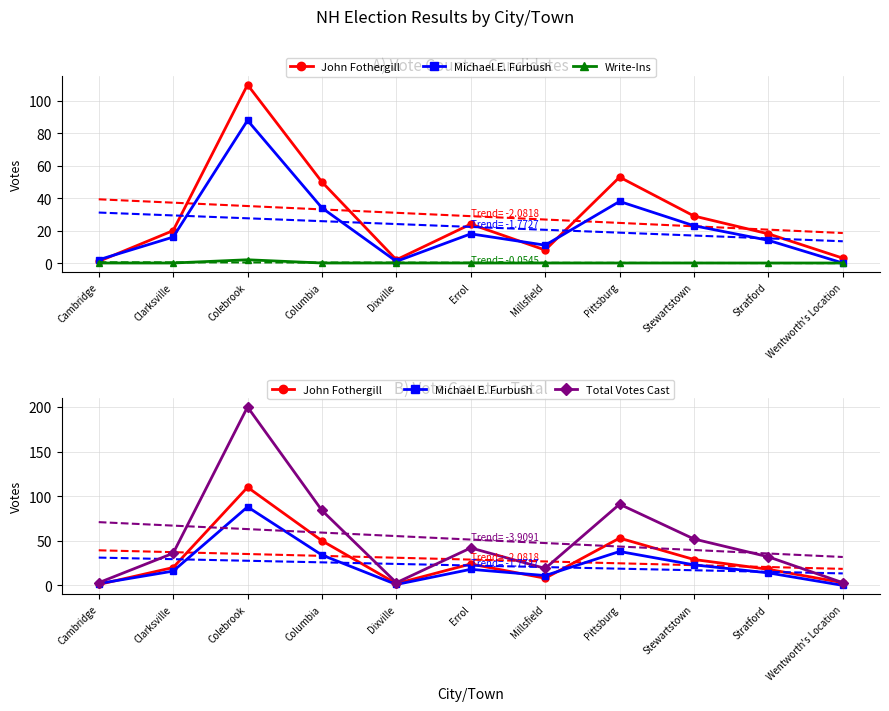

Does the chart have visible grid lines?

Yes